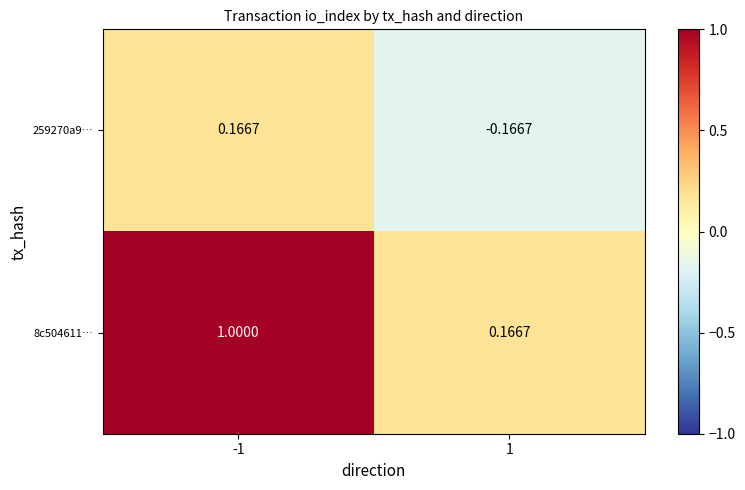

At which category is the sum across all series the highest?

-1